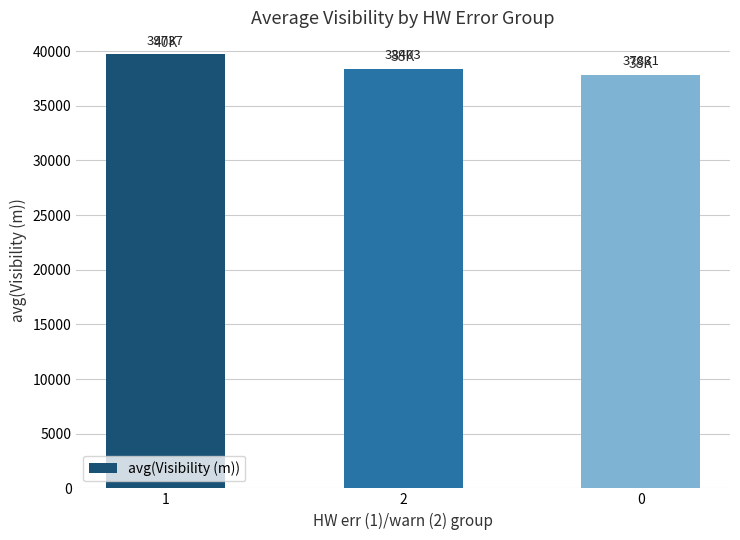

True or false: the data shows 39737 at 1.

True